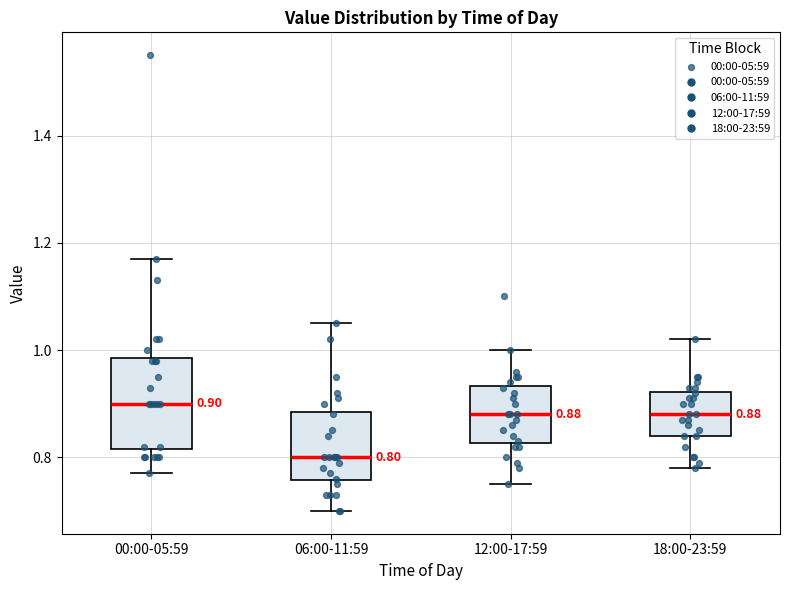

Comparing the boxes themselves (not the whiskers), which one is the tallest?

00:00-05:59